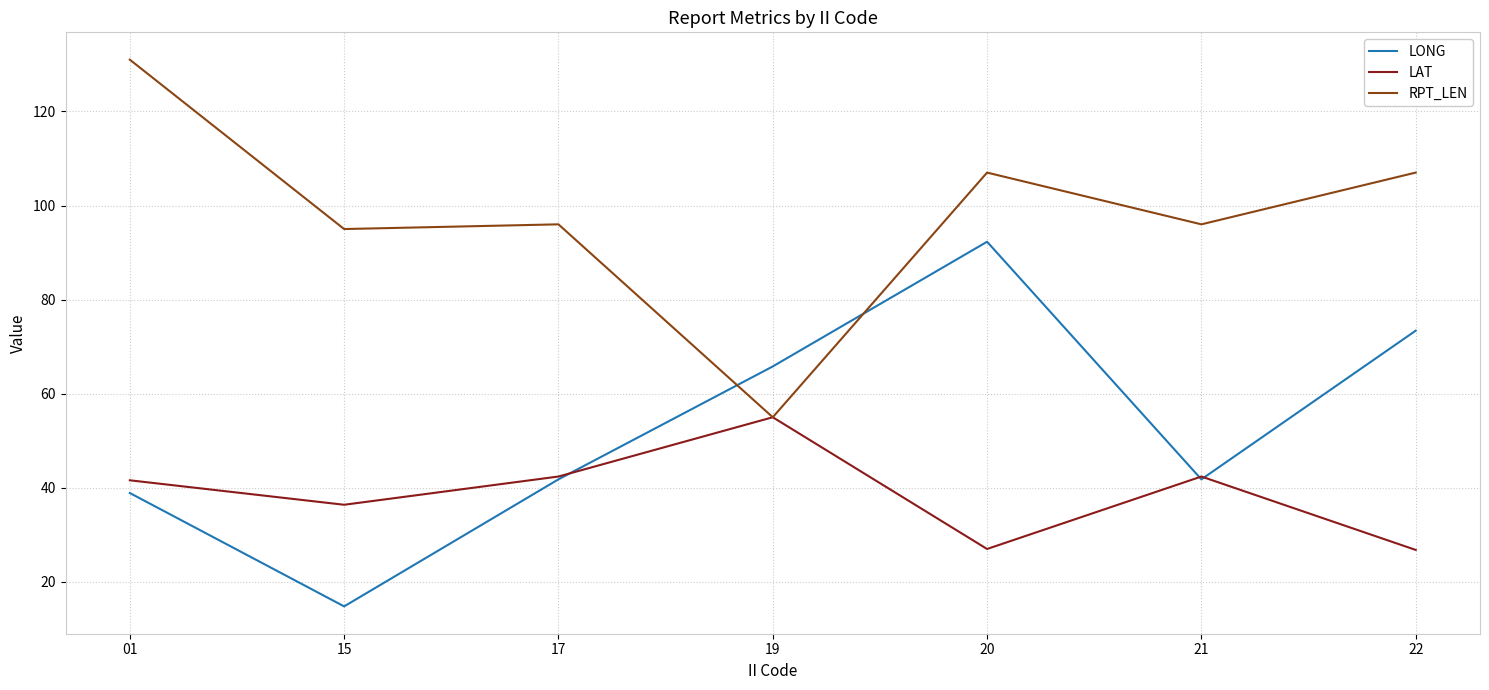

At which label does RPT_LEN first exceed 96?

01